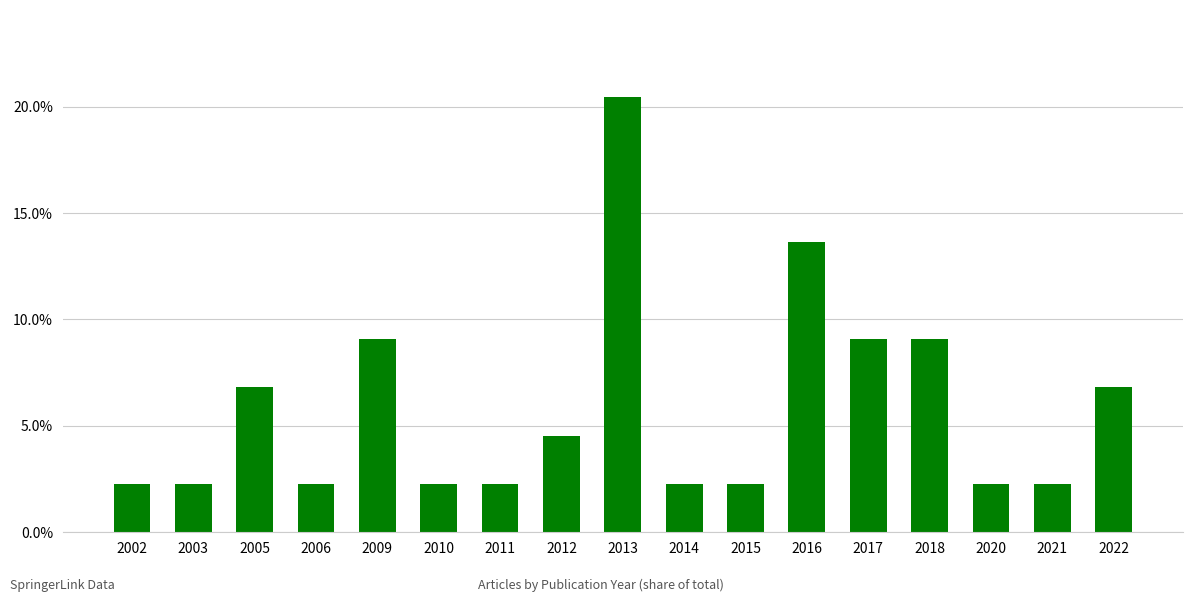

Reading left to right, transcribe all the data shown in this chart.

0.0	0.0	0.1	0.0	0.1	0.0	0.0	0.0	0.2	0.0	0.0	0.1	0.1	0.1	0.0	0.0	0.1